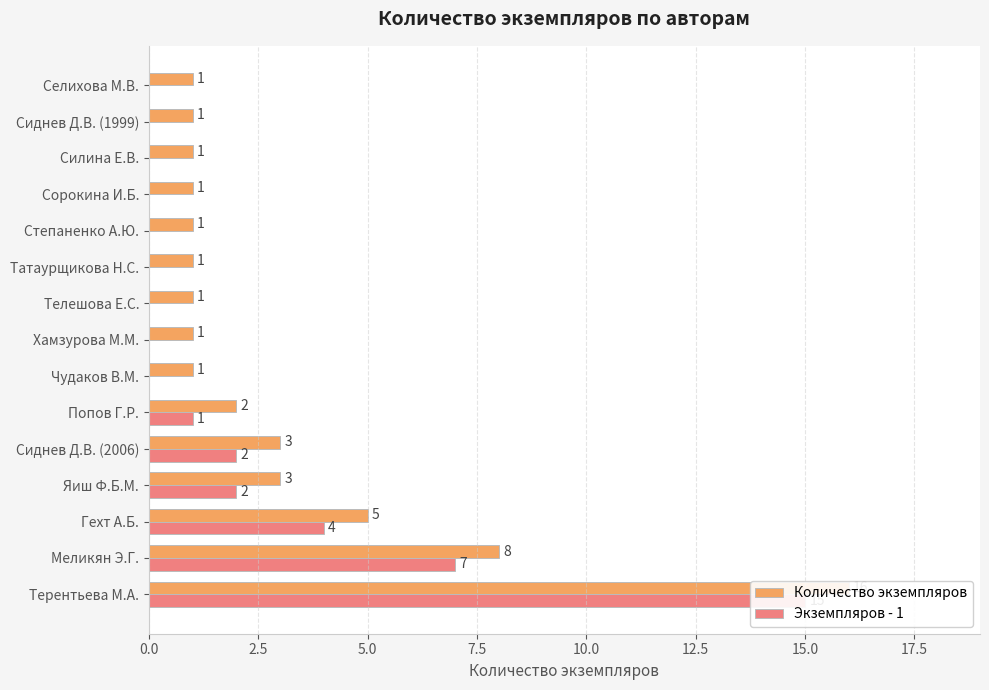

List the series in order of their peak value, lowest first.

Экземпляров - 1, Количество экземпляров